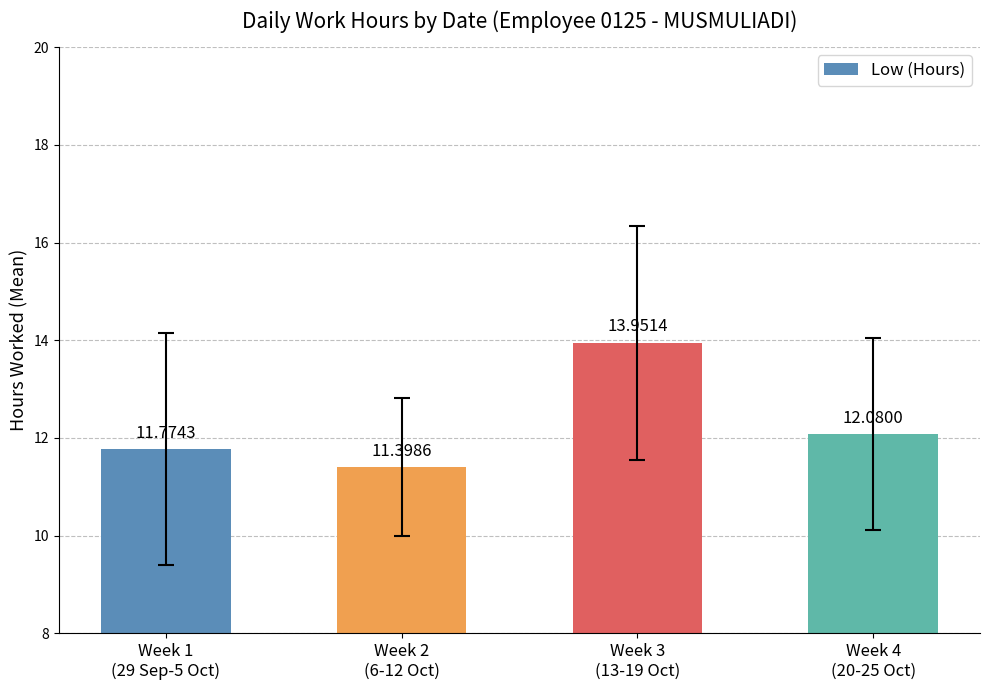

Reading left to right, list all the values displayed in this chart.

Week 1
(29 Sep-5 Oct)=11.8	Week 2
(6-12 Oct)=11.4	Week 3
(13-19 Oct)=14.0	Week 4
(20-25 Oct)=12.1